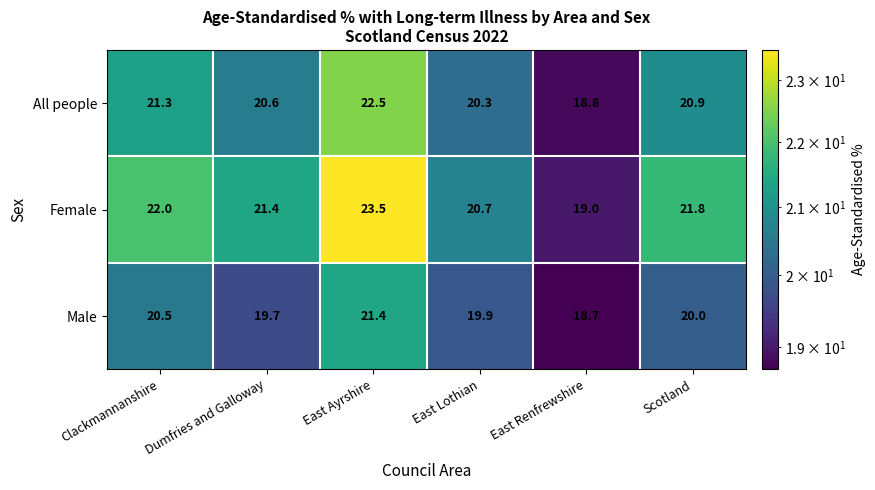

At which label does Male first exceed 20?

Clackmannanshire